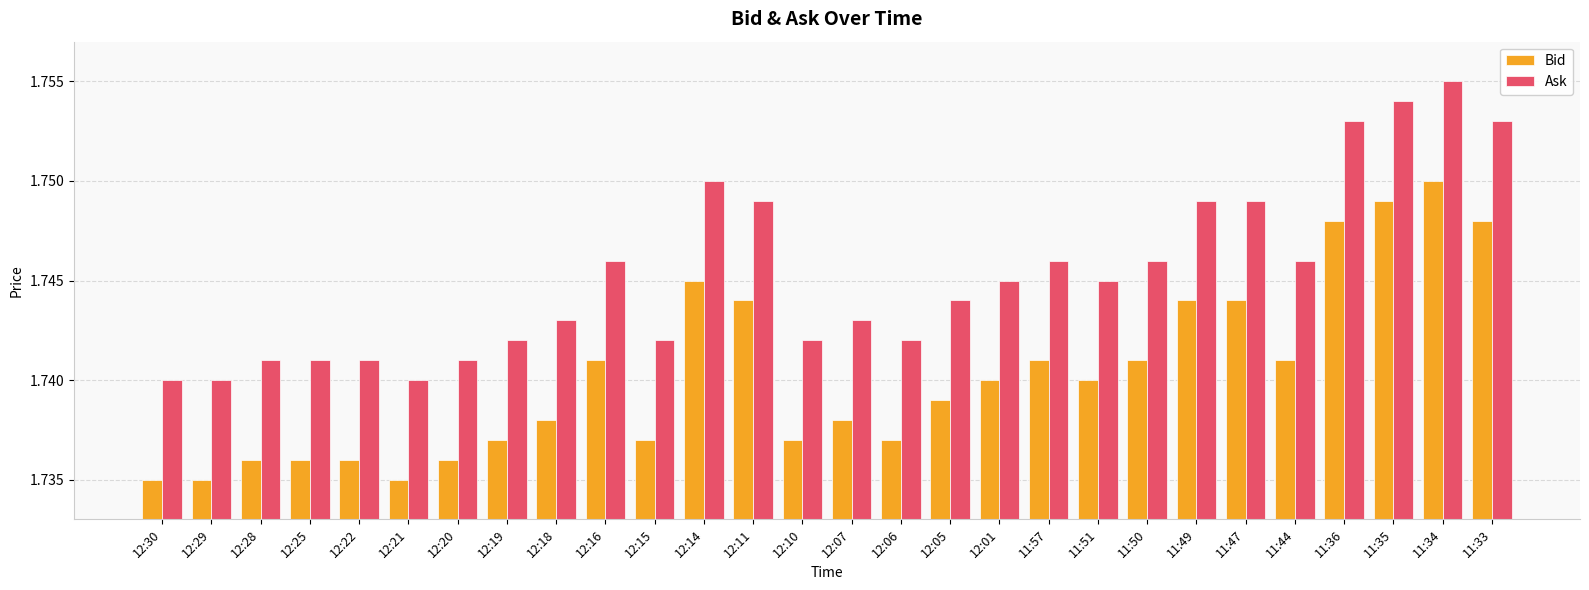

Rank the series by their average value, from lowest to highest.

Bid, Ask